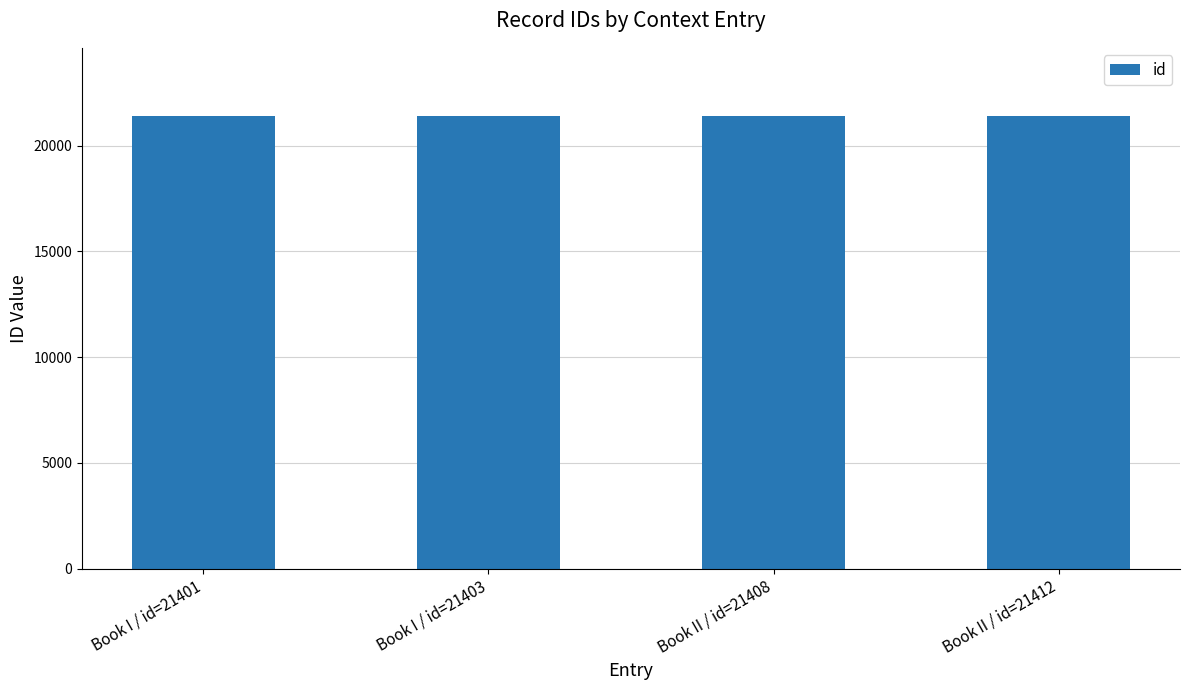

Count the values in the range 21403 to 21412.

3